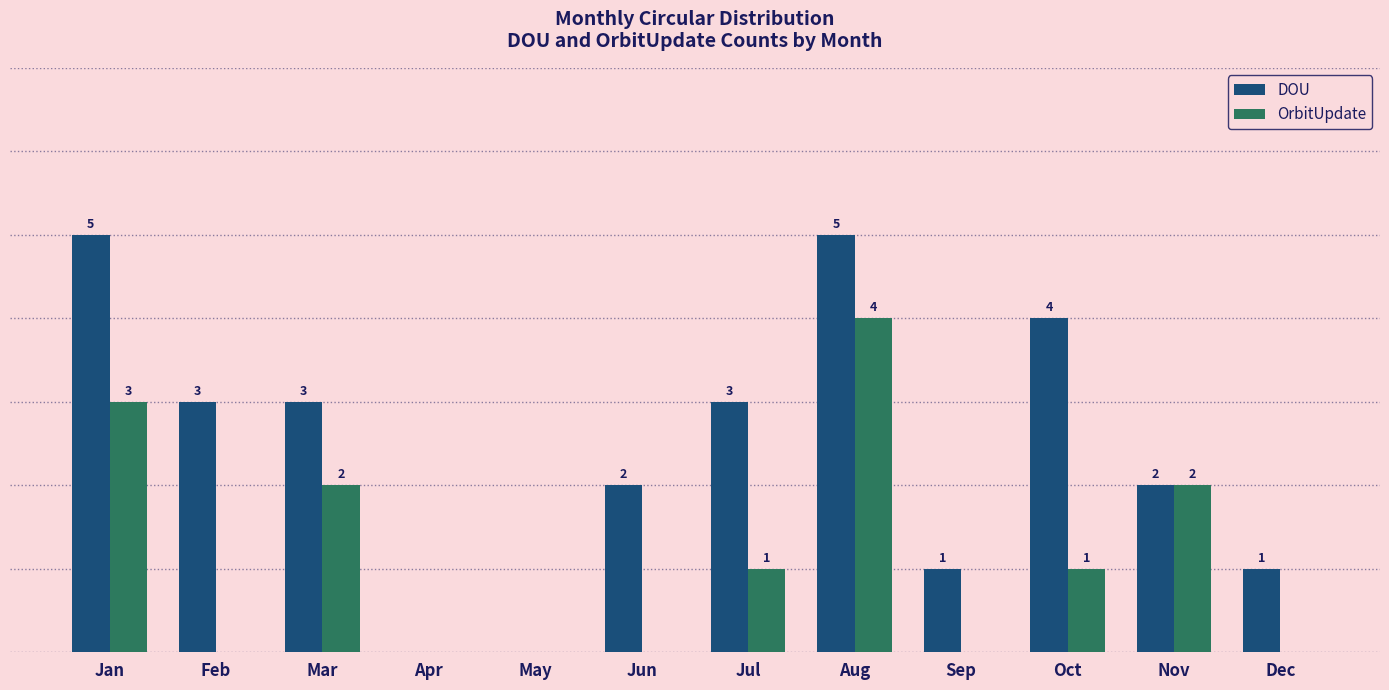

Is the value of DOU at Feb greater than the value of OrbitUpdate at Nov?

Yes